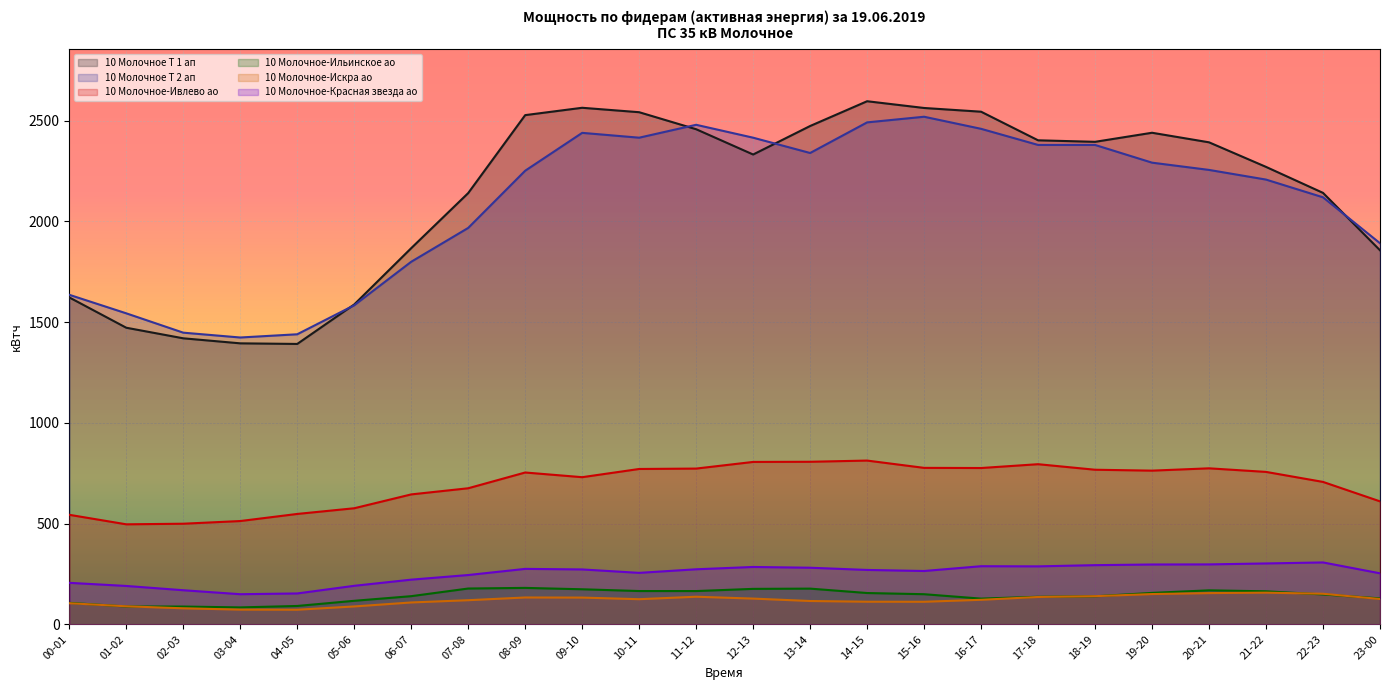

True or false: 10 Молочное Т 1 ап and 10 Молочное-Искра ао intersect in this chart.

False